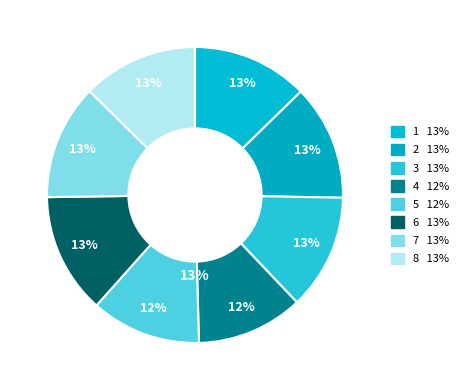

Which slice is the smallest?

4